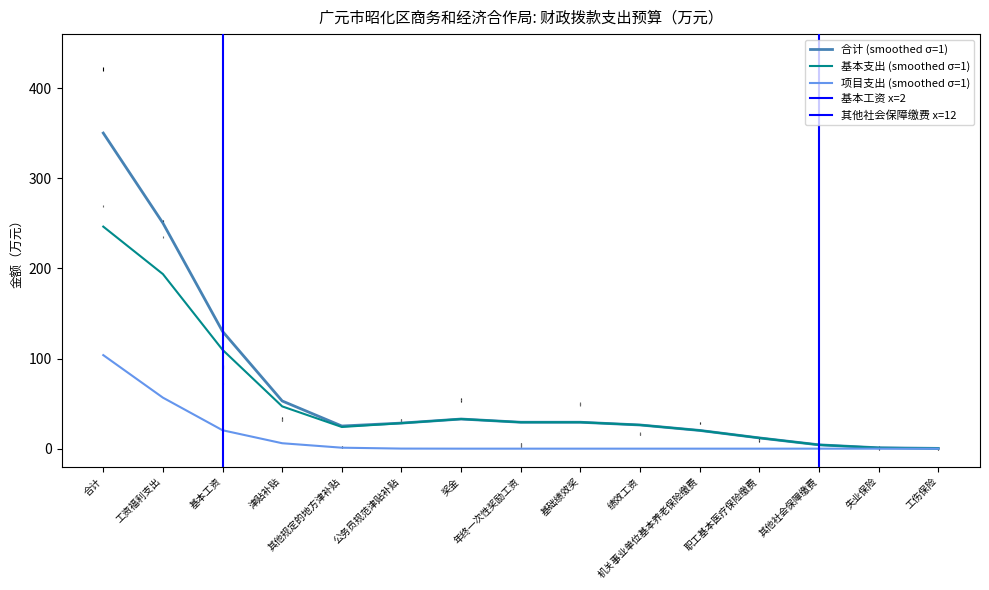

At which label does 项目支出 reach its peak?

合计